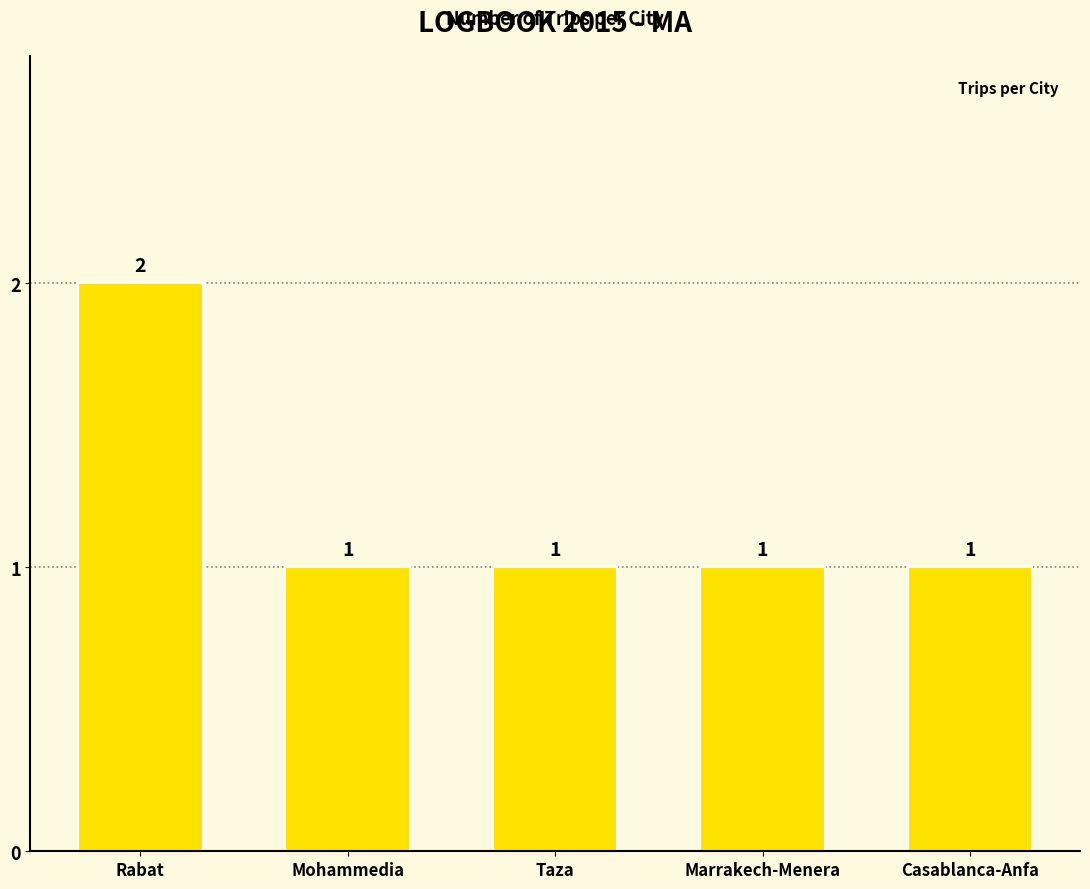

Does the chart contain stacked bars?

No